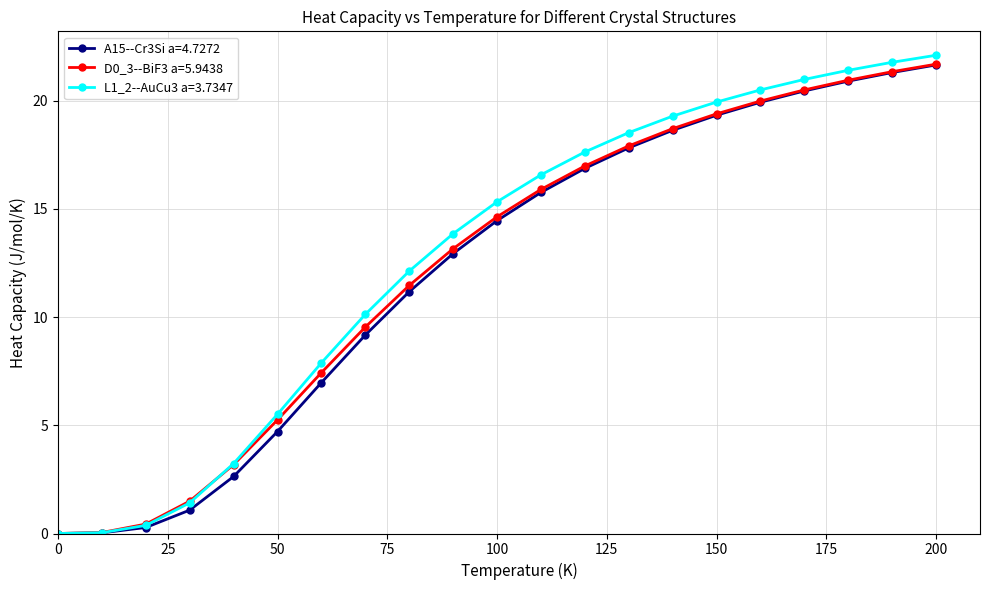

True or false: D0_3--BiF3 a=5.9438 has more than 2 interior local peaks.

False